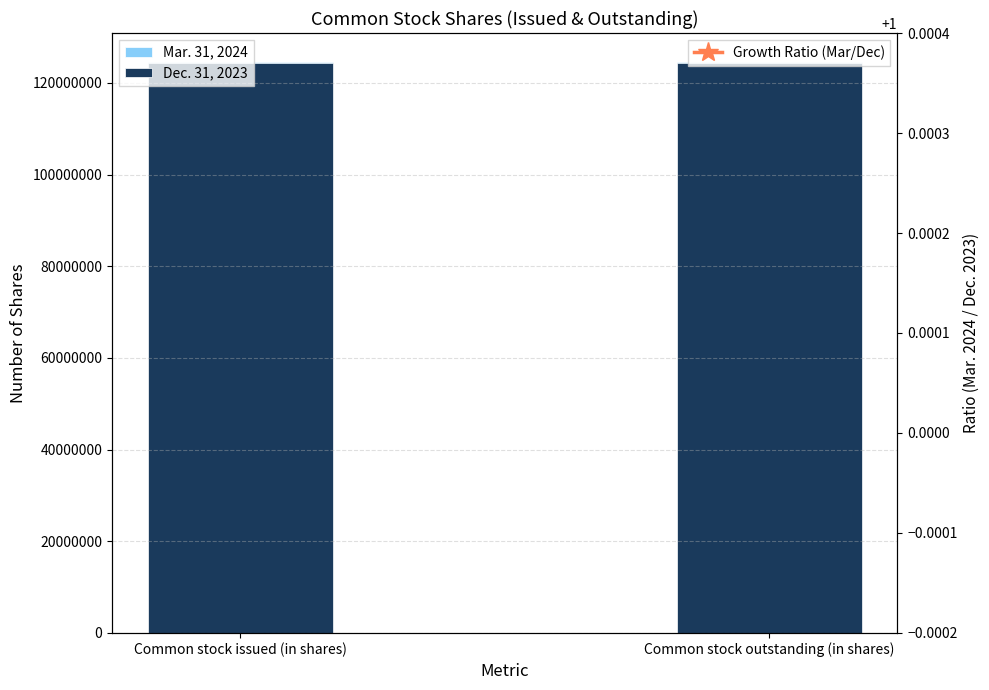

Reading left to right, what are all the values shown in this chart?

Mar. 31, 2024: Common stock issued (in shares)=124641861.0	Common stock outstanding (in shares)=124641861.0
Dec. 31, 2023: Common stock issued (in shares)=124400000.0	Common stock outstanding (in shares)=124400000.0
Growth Ratio (Mar/Dec): Common stock issued (in shares)=1.0	Common stock outstanding (in shares)=1.0